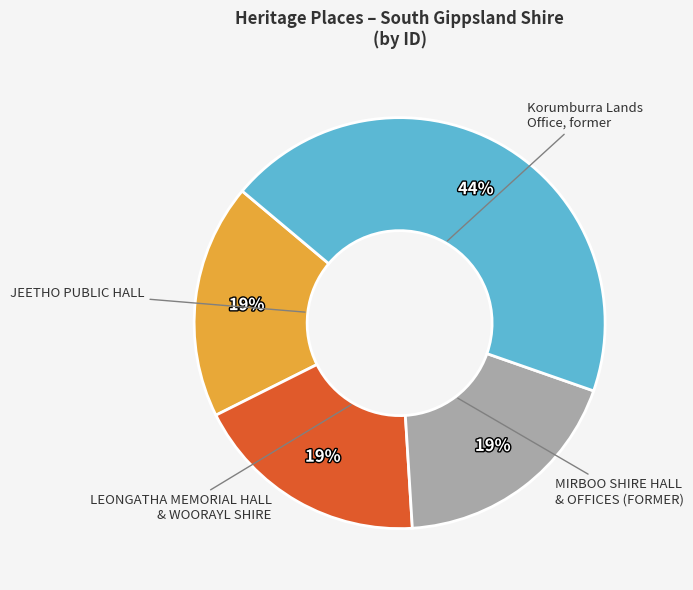

Which slice is the largest?

Korumburra Lands Office, former